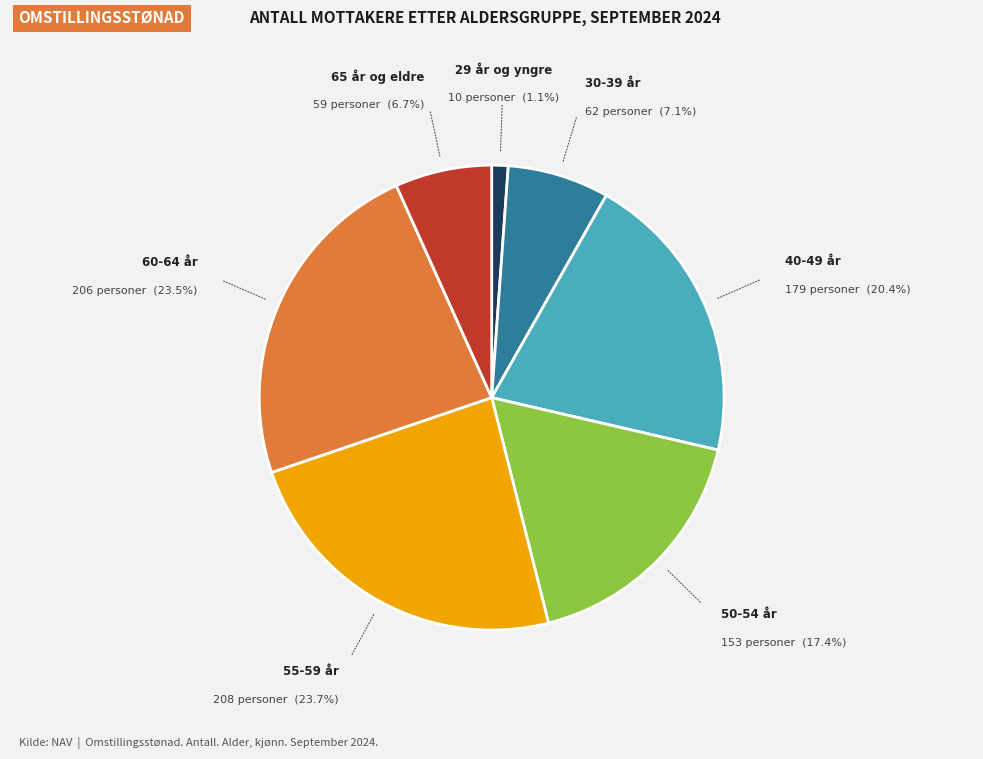

Does any single category account for the majority?

No